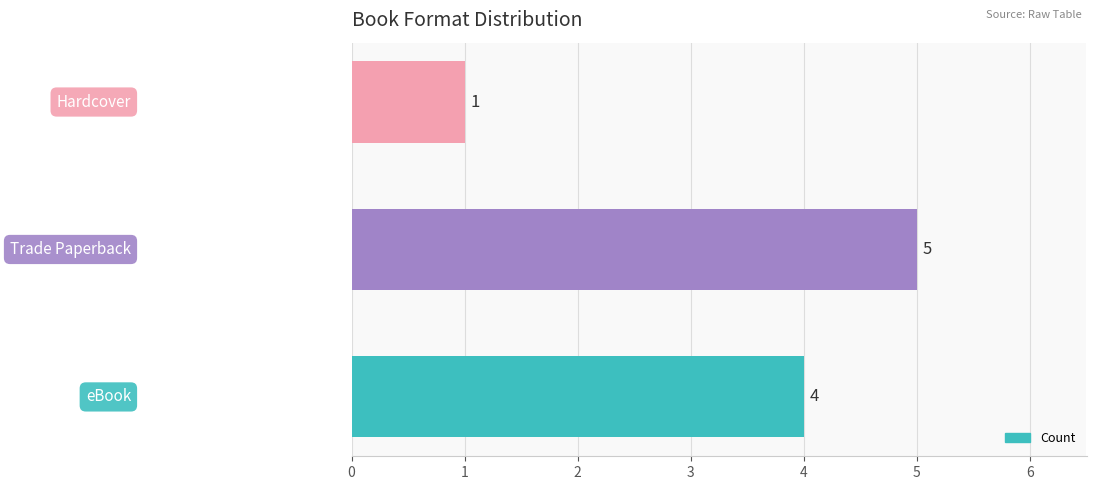

How many bars are there in total?

3